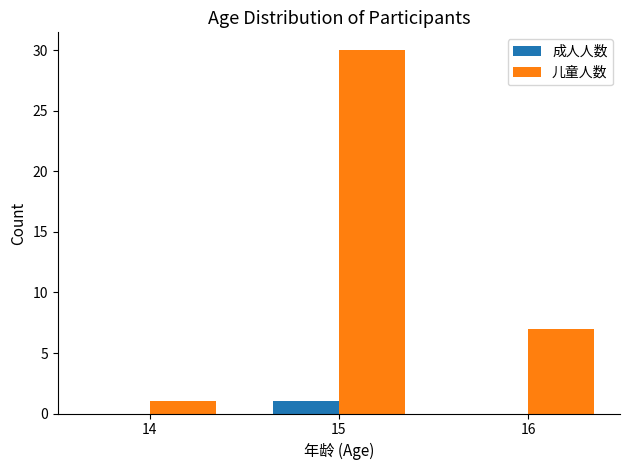

Which series changed the most between 14 and 15?

儿童人数